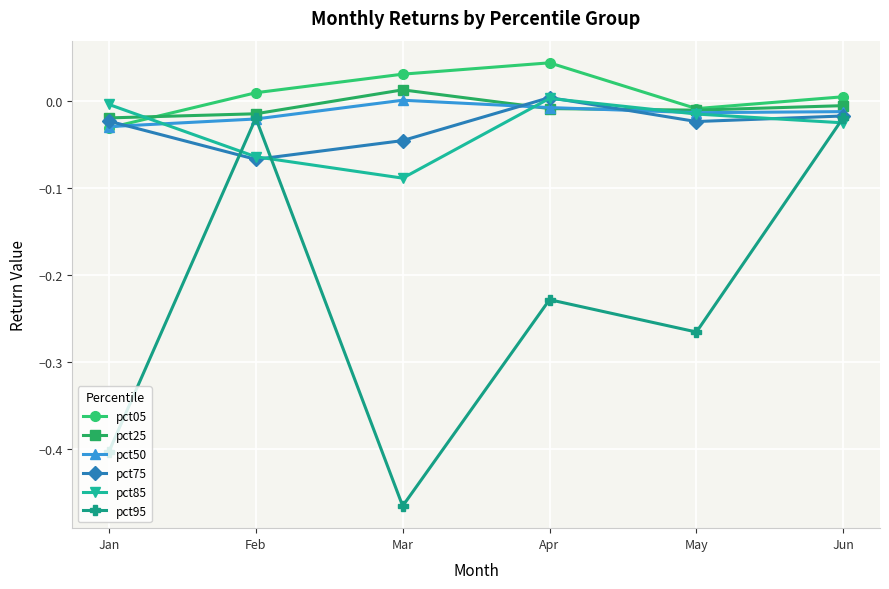

True or false: pct75 has more than 2 interior local peaks.

False